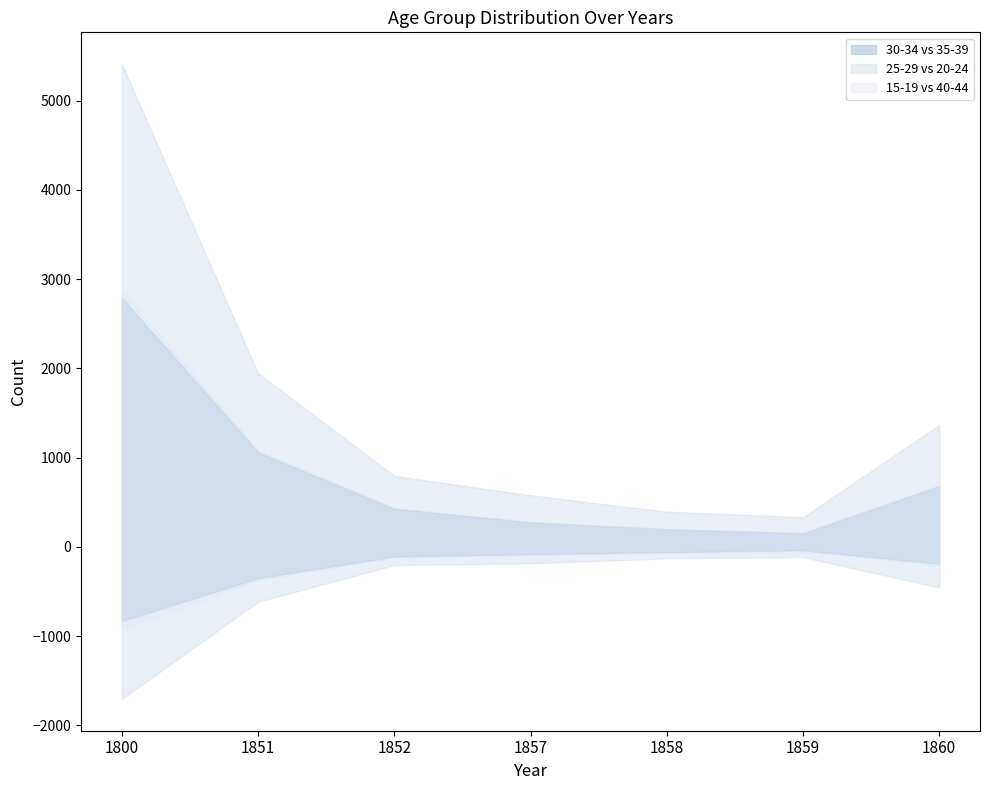

Which series changed the most between 1851 and 1859?

30-34